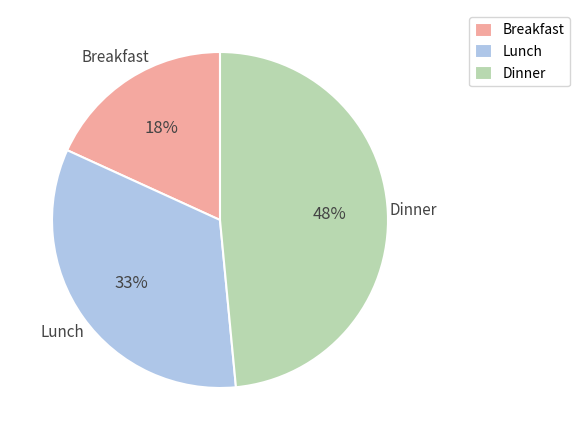

Do Dinner and Breakfast together represent more than half of the pie?

Yes